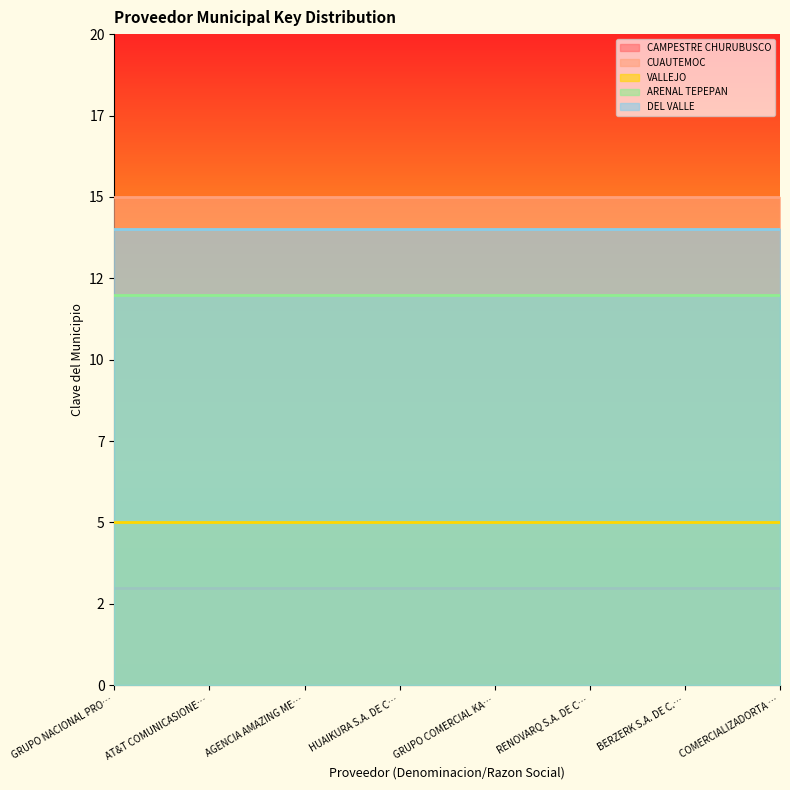

True or false: CUAUTEMOC and DEL VALLE intersect in this chart.

False